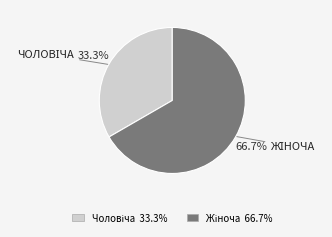

Does any single category account for the majority?

Yes